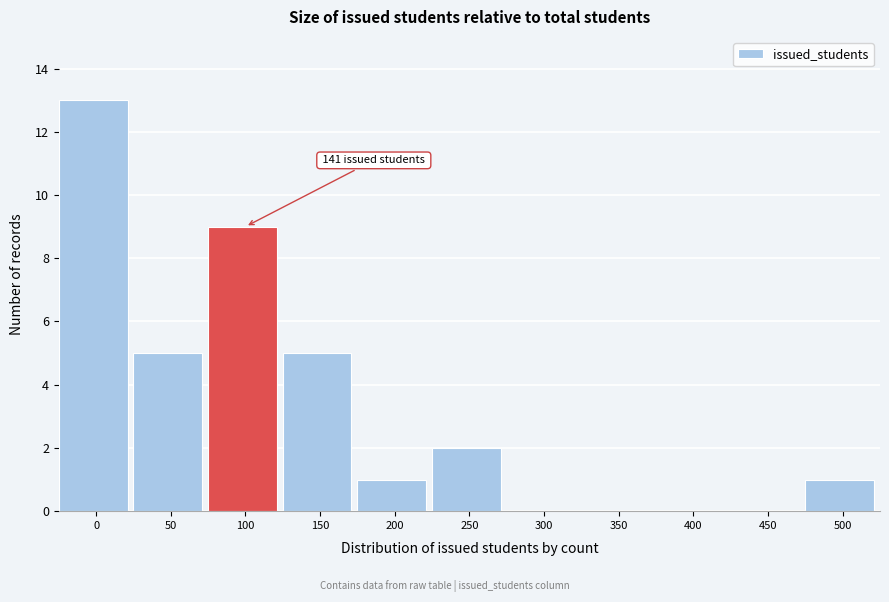

Reading left to right, what are all the values shown in this chart?

0=13	50=5	100=9	150=5	200=1	250=2	300=0	350=0	400=0	450=0	500=1